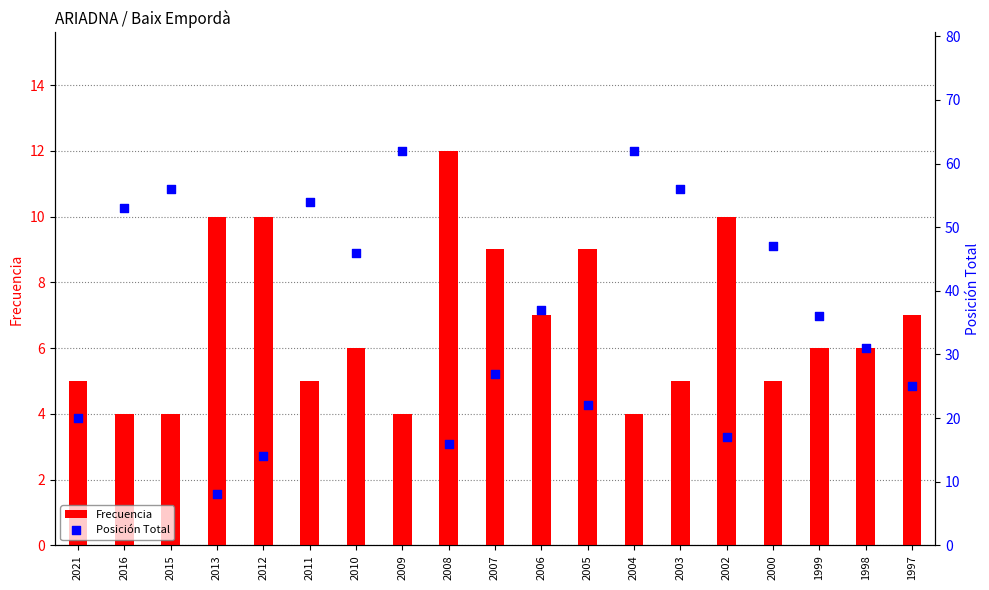

Is the value of Frecuencia at 2000 greater than the value of Posición Total at 1998?

No